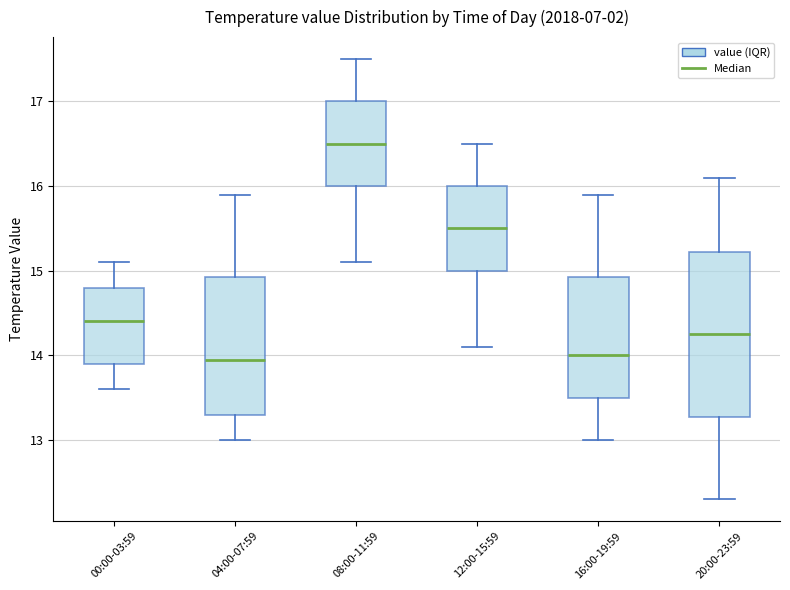

Reading left to right, transcribe this box plot: for each box, give where its median line is, the range the box spans, and where its two whiskers end, as read against the y-axis. The values are not printed on the chart, so give them approximately, as read against the axis.

00:00-03:59: median 14.4, box 13.9 to 14.8, whiskers 13.6 to 15.1
04:00-07:59: median 14.0, box 13.3 to 14.9, whiskers 13.0 to 15.9
08:00-11:59: median 16.5, box 16.0 to 17.0, whiskers 15.1 to 17.5
12:00-15:59: median 15.5, box 15.0 to 16.0, whiskers 14.1 to 16.5
16:00-19:59: median 14.0, box 13.5 to 14.9, whiskers 13.0 to 15.9
20:00-23:59: median 14.3, box 13.3 to 15.2, whiskers 12.3 to 16.1